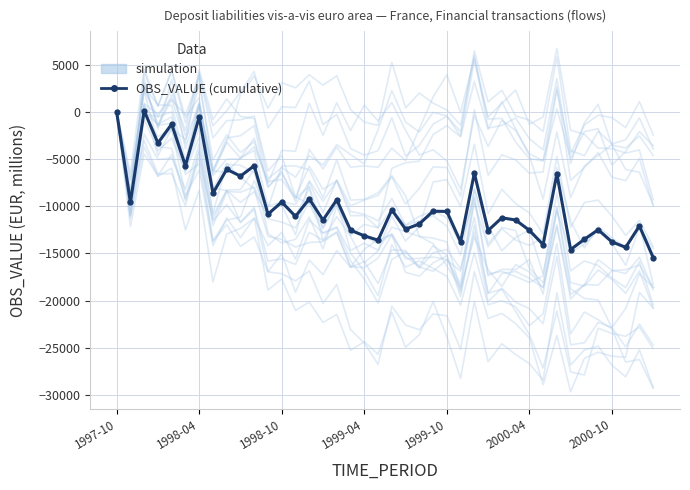

What are all the series names shown in the legend?

simulation, OBS_VALUE (cumulative)